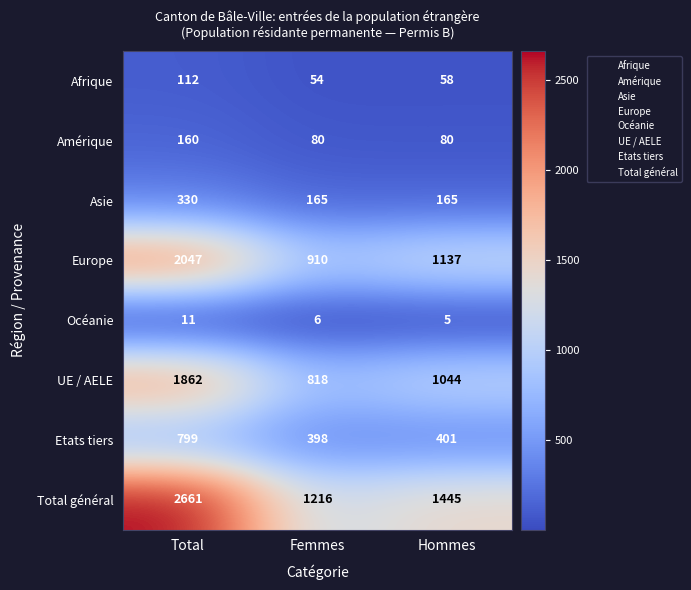

Rank the series by their maximum value, from lowest to highest.

Océanie, Afrique, Amérique, Asie, Etats tiers, UE / AELE, Europe, Total général